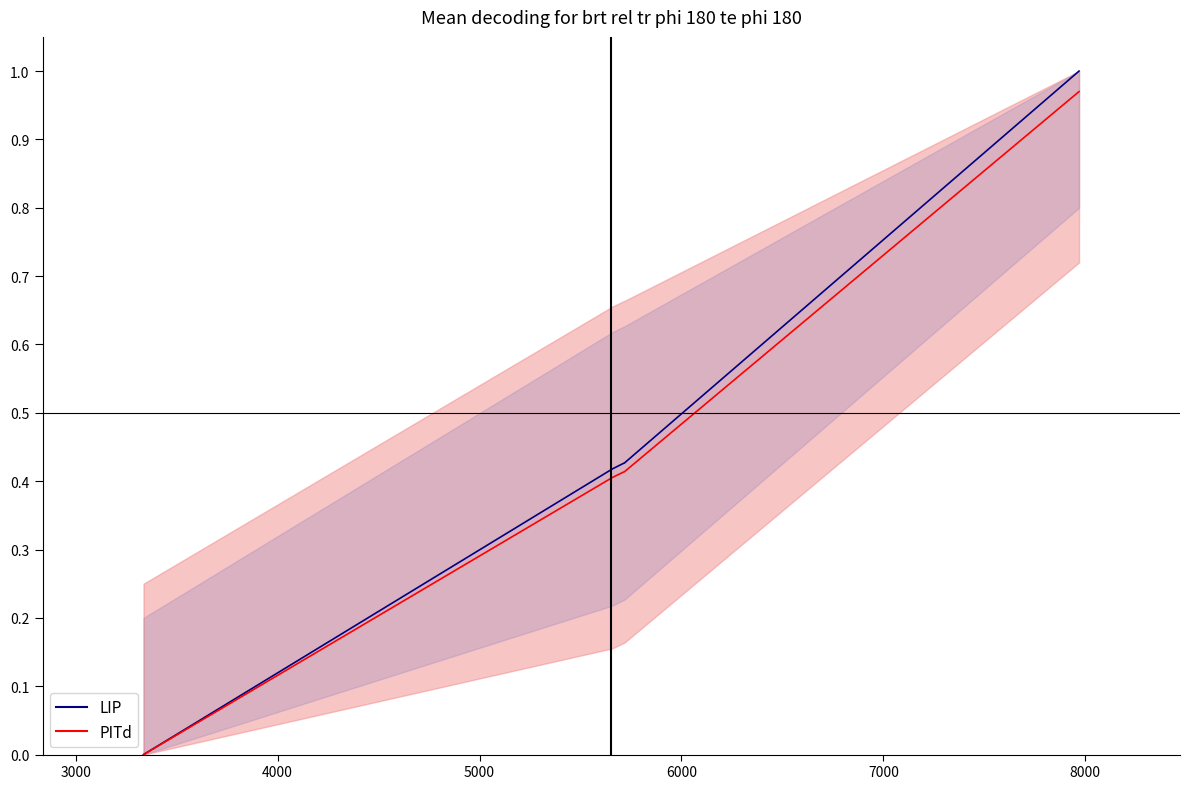

How many lines are shown in the chart?

2